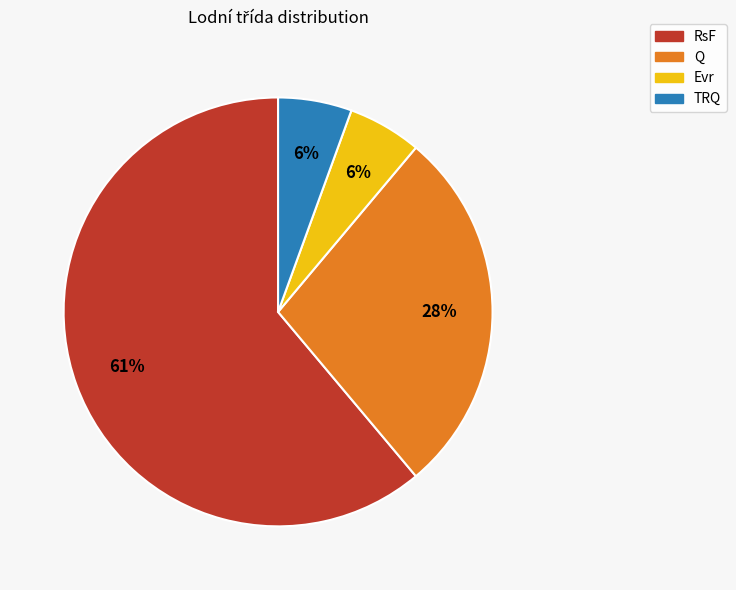

Is it true that RsF is 74% of the pie?

False